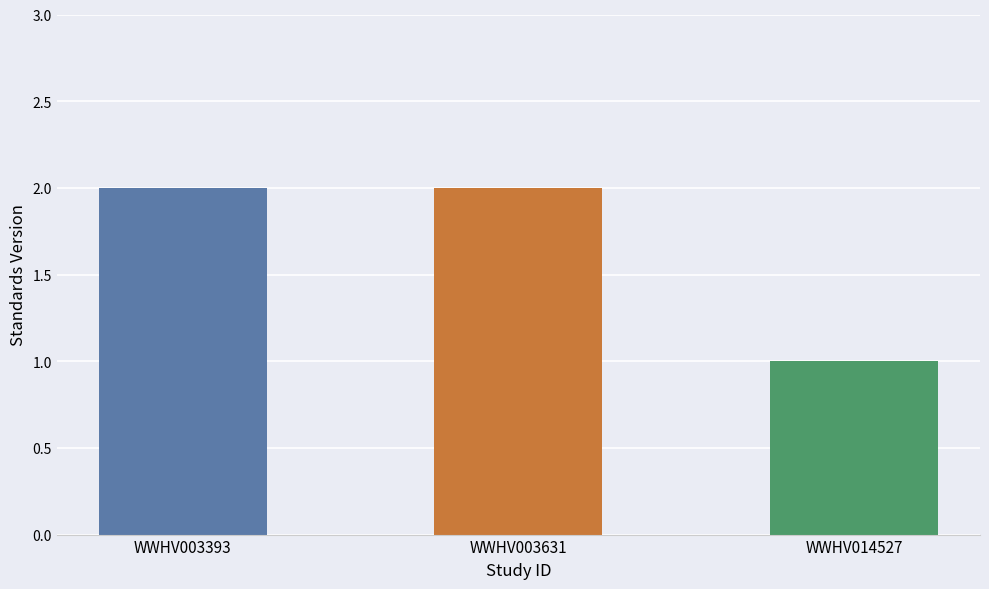

What is the maximum value shown in the chart?

2